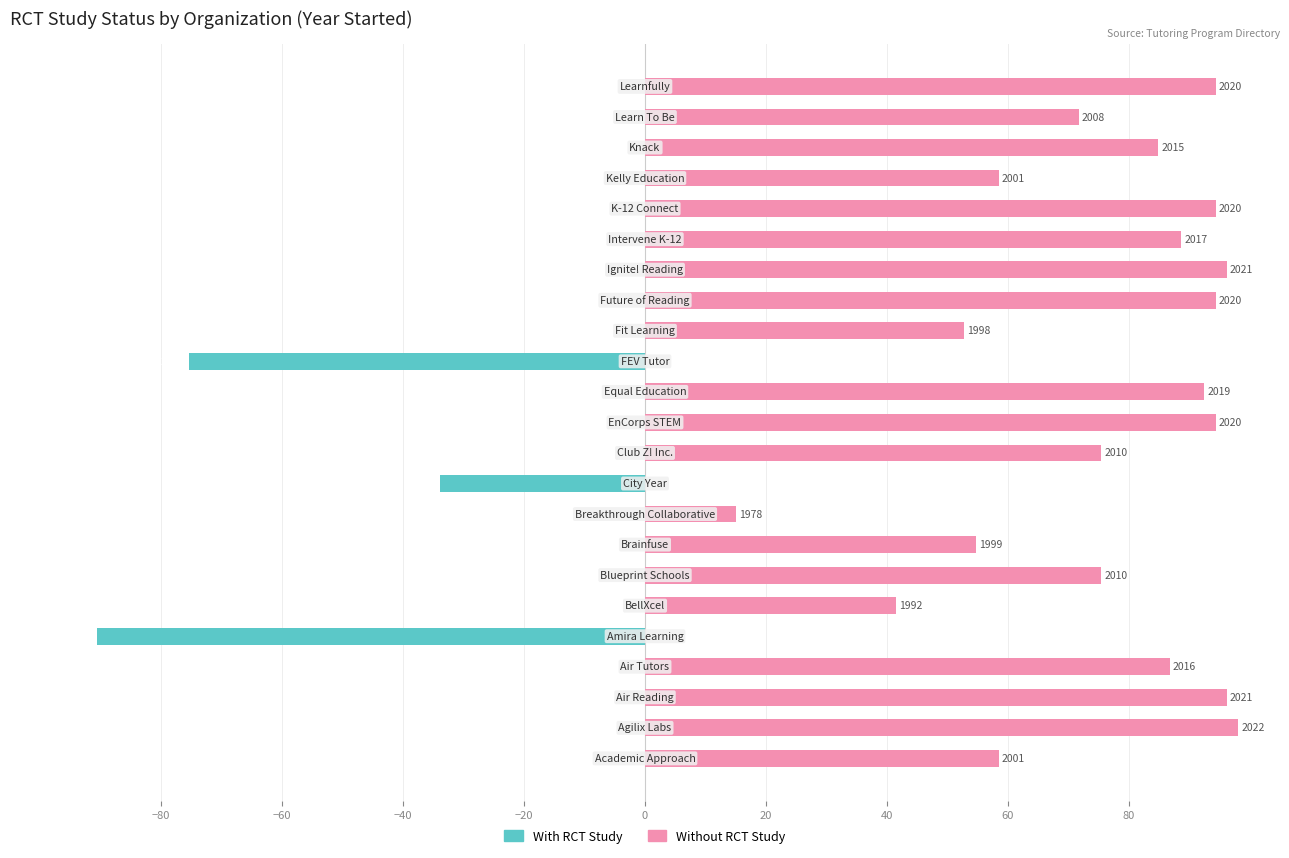

Are the bars grouped side by side (vs. stacked)?

Yes